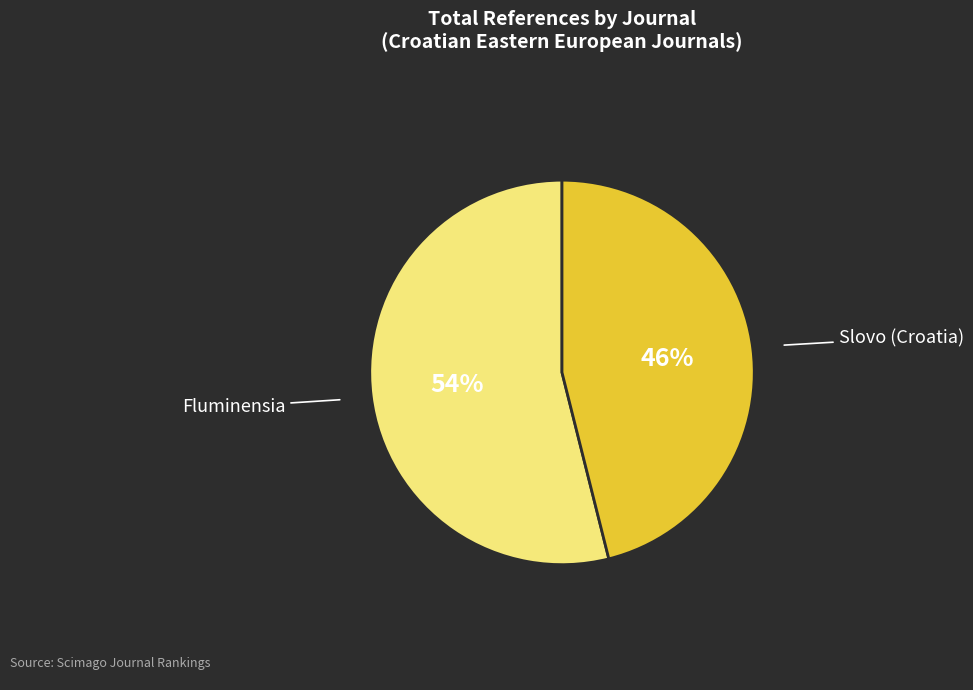

Combined, do Fluminensia and Slovo (Croatia) account for over 50%?

Yes